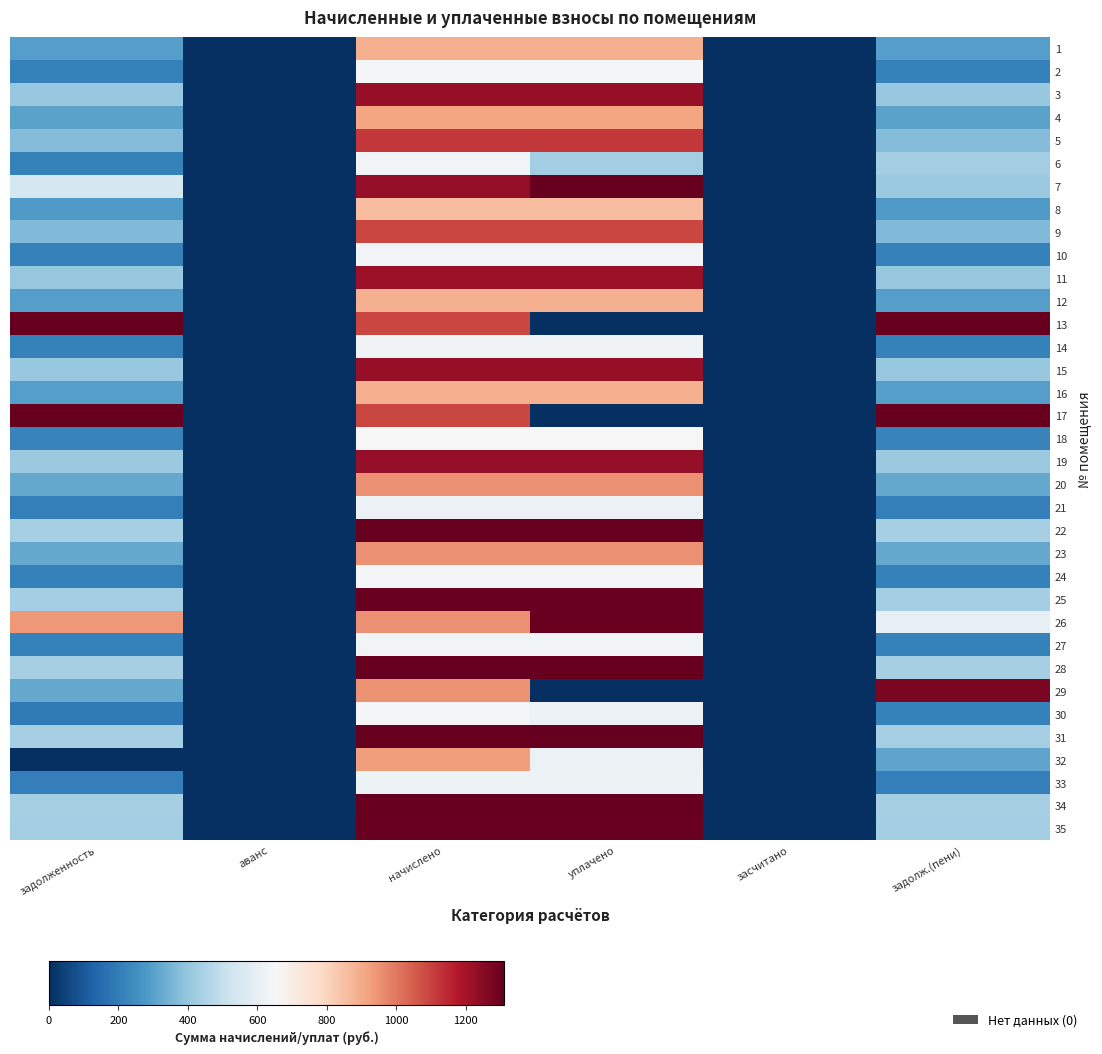

How many categories are shown in the chart?

6